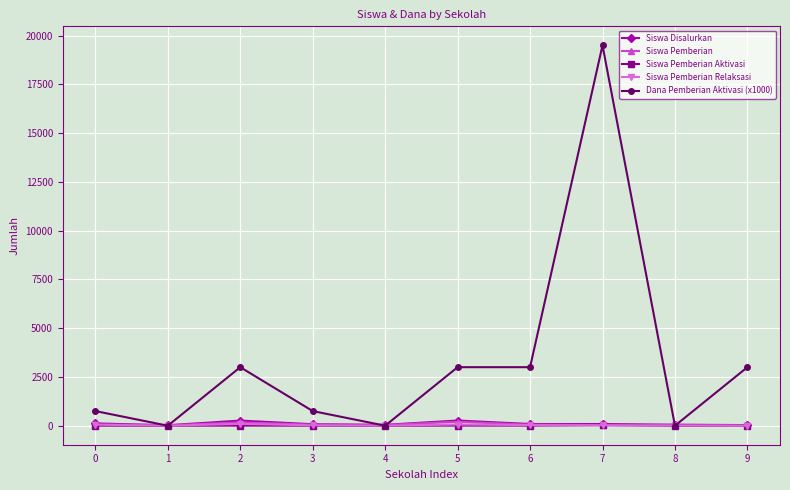

At how many categories does at least one series exceed 4463?

1